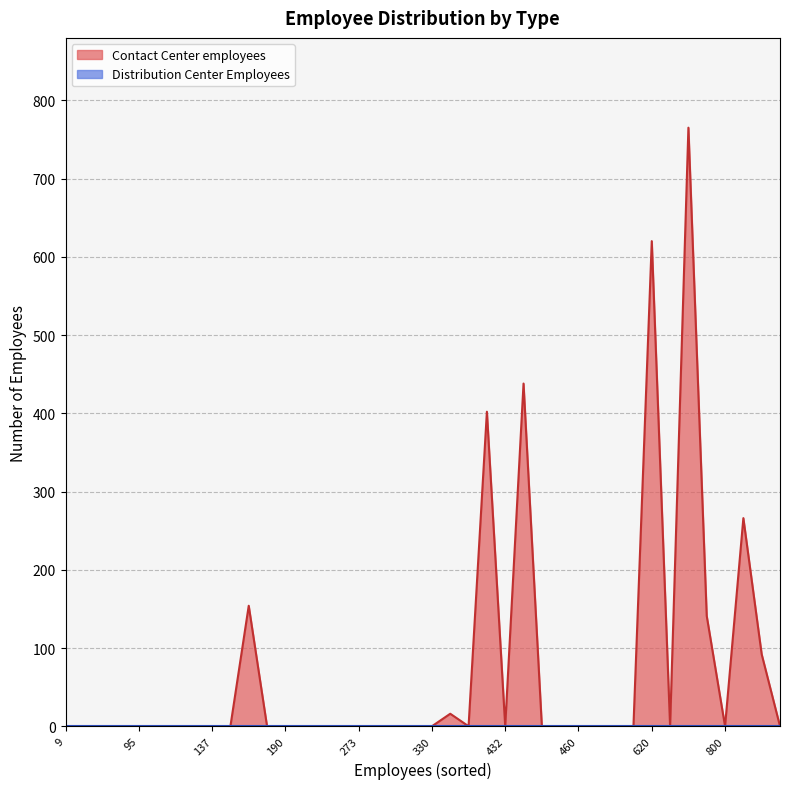

Which series has the largest range (max minus min)?

Contact Center employees